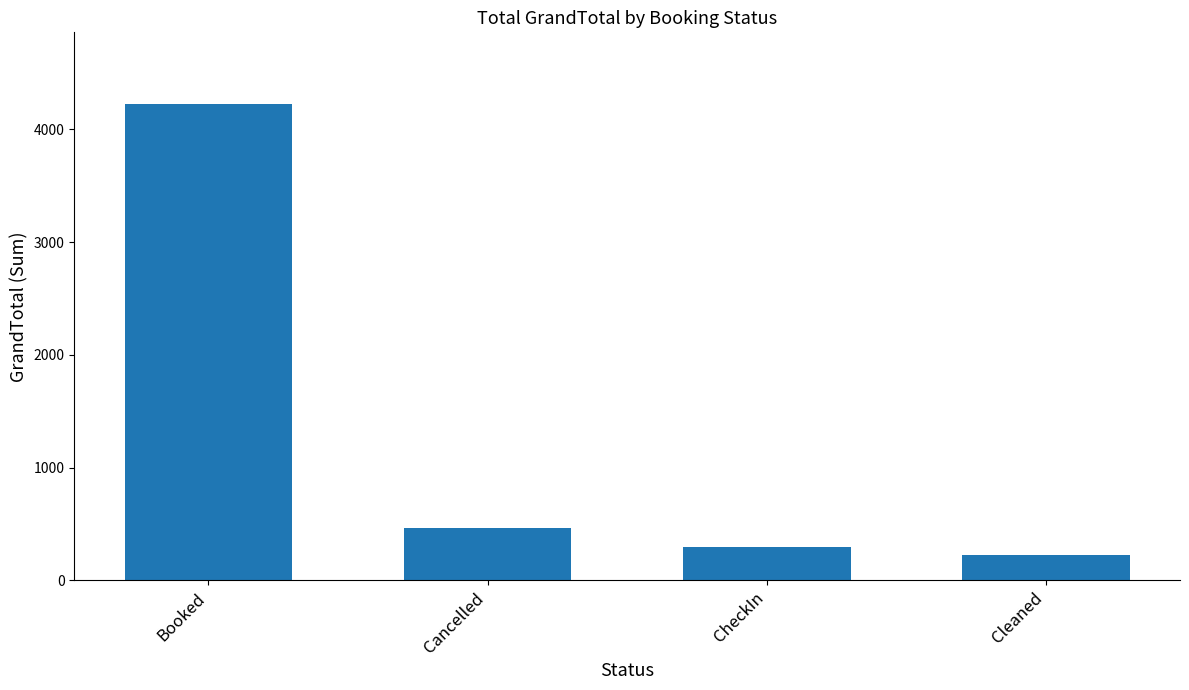

Rank the categories by value from lowest to highest.

Cleaned, CheckIn, Cancelled, Booked